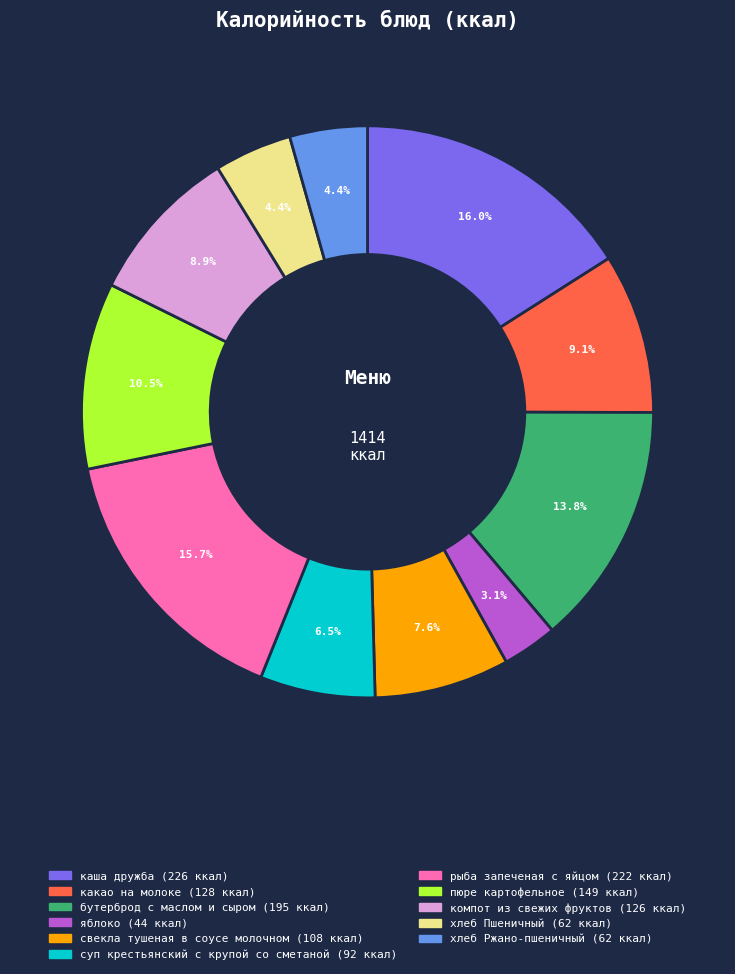

Is there a majority slice in this chart?

No